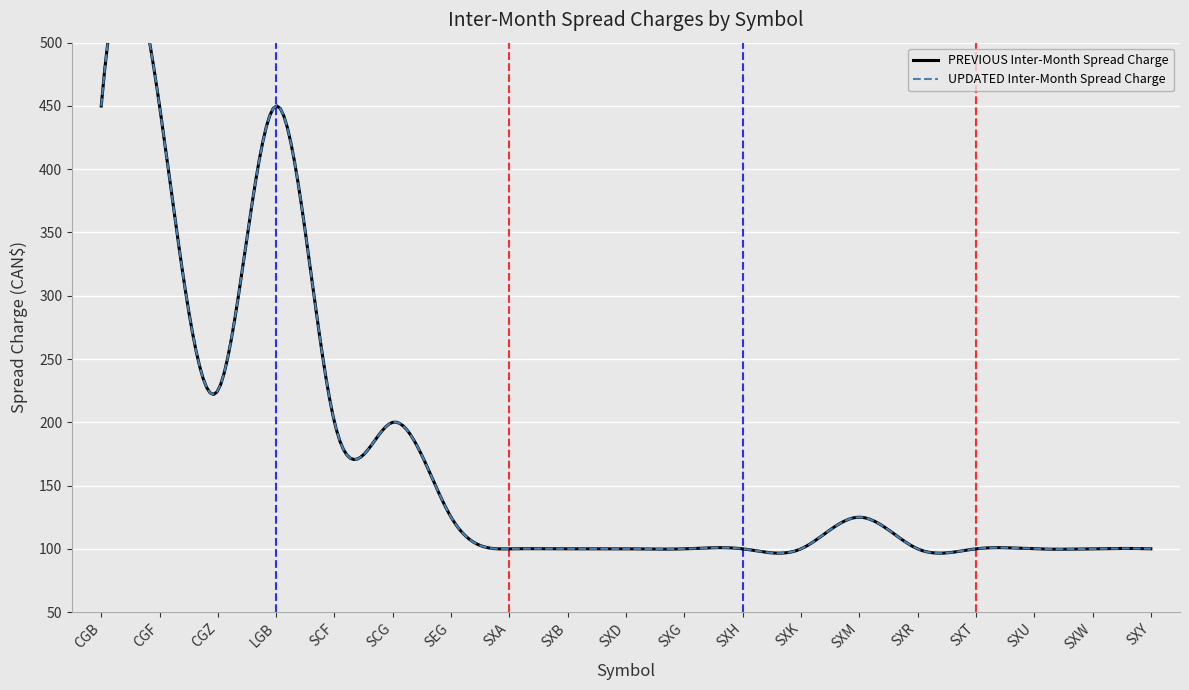

How many lines are shown in the chart?

2